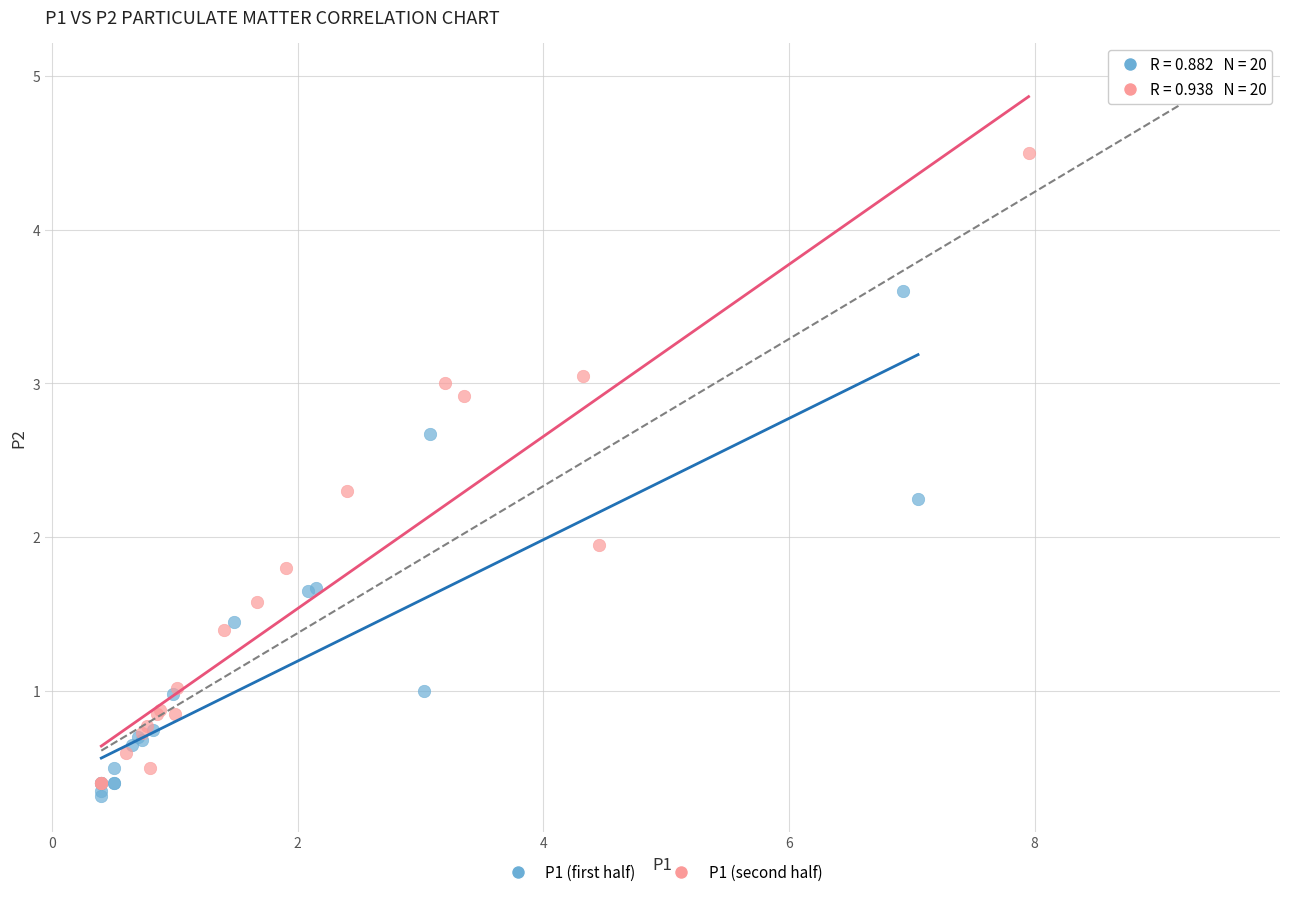

Which series reaches the minimum Y coordinate?

P1 (first half)